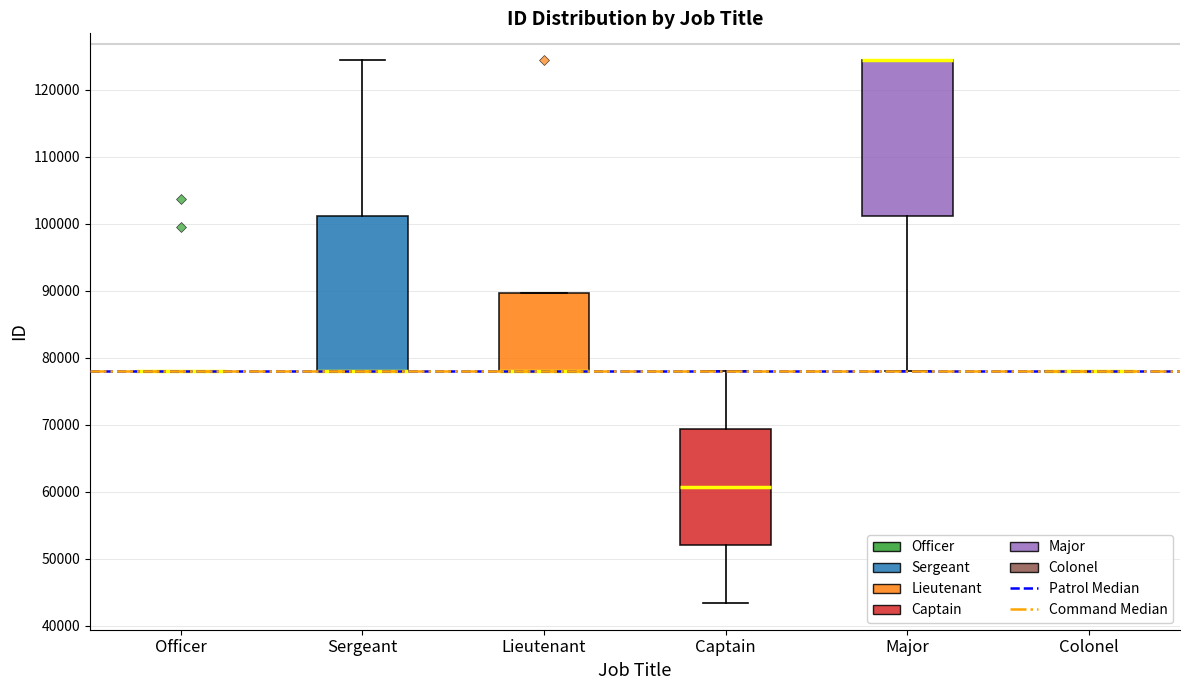

Reading left to right, read every box against the y-axis: the position of its median line, the range the box covers, and the ends of its whiskers. The values are not printed on the chart, so give them approximately, as read against the axis.

Officer: box collapsed to a line at 78000, whiskers 78000 to 78000
Sergeant: median 78000 (drawn on the box's lower edge), box 78000 to 101000, whiskers 78000 to 124000
Lieutenant: median 78000 (drawn on the box's lower edge), box 78000 to 90000, whiskers 78000 to 90000
Captain: median 61000, box 52000 to 69000, whiskers 43000 to 78000
Major: median 124000 (drawn on the box's upper edge), box 101000 to 124000, whiskers 78000 to 124000
Colonel: box collapsed to a line at 78000, whiskers 78000 to 78000